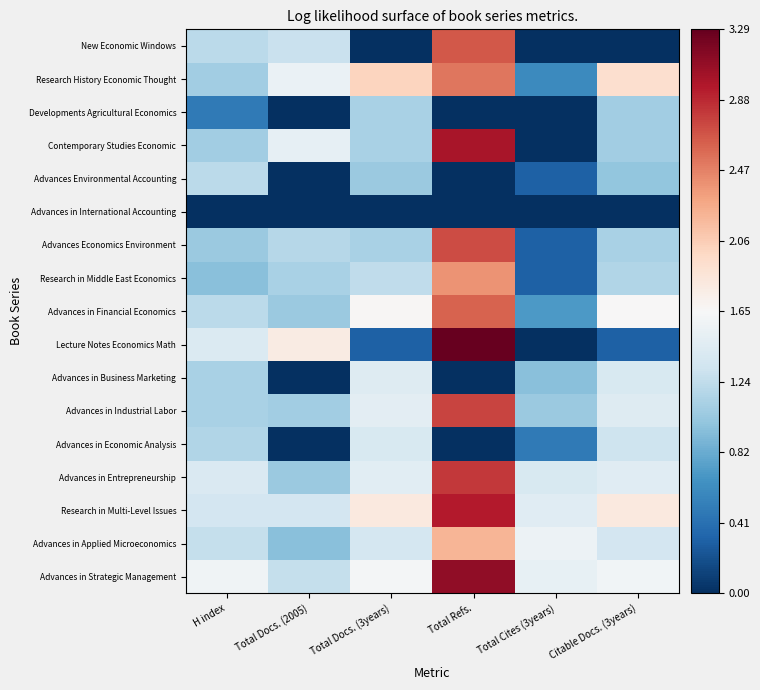

What is the difference between the highest and lowest values at Citable Docs. (3years)?

1.9